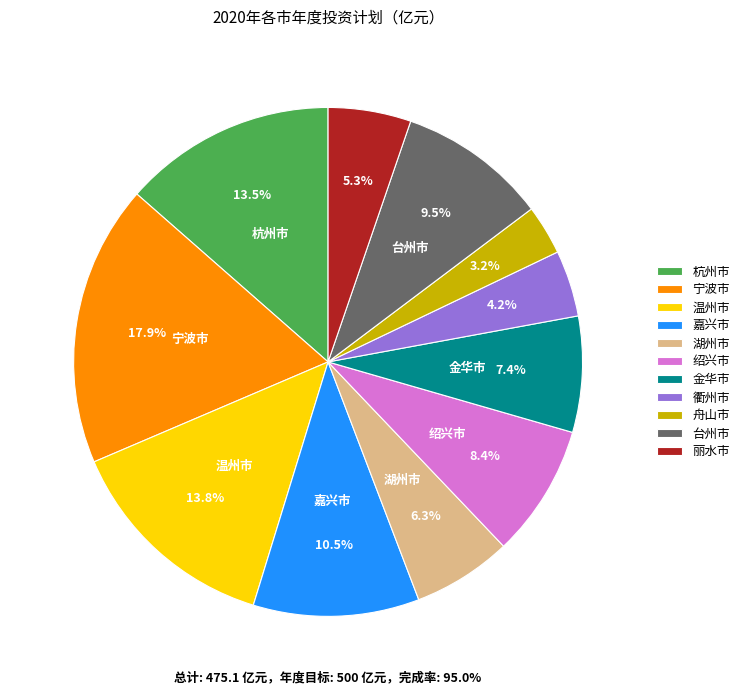

What percentage is the 湖州市 slice, to the nearest percent?

6%